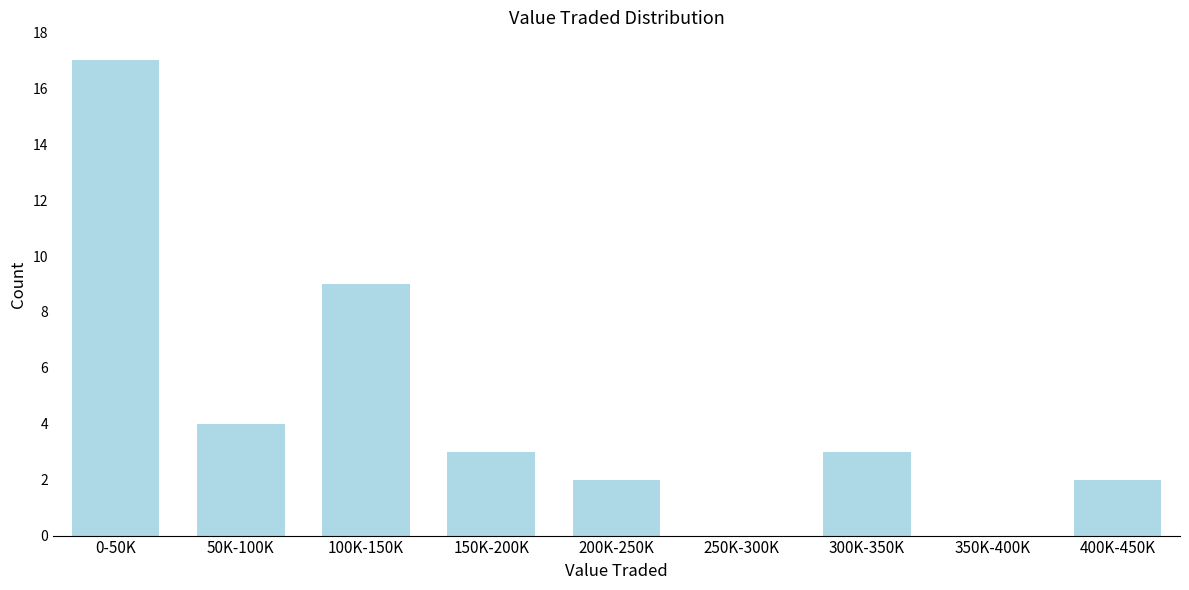

Reading left to right, transcribe all the data shown in this chart.

0-50K=17	50K-100K=4	100K-150K=9	150K-200K=3	200K-250K=2	250K-300K=0	300K-350K=3	350K-400K=0	400K-450K=2